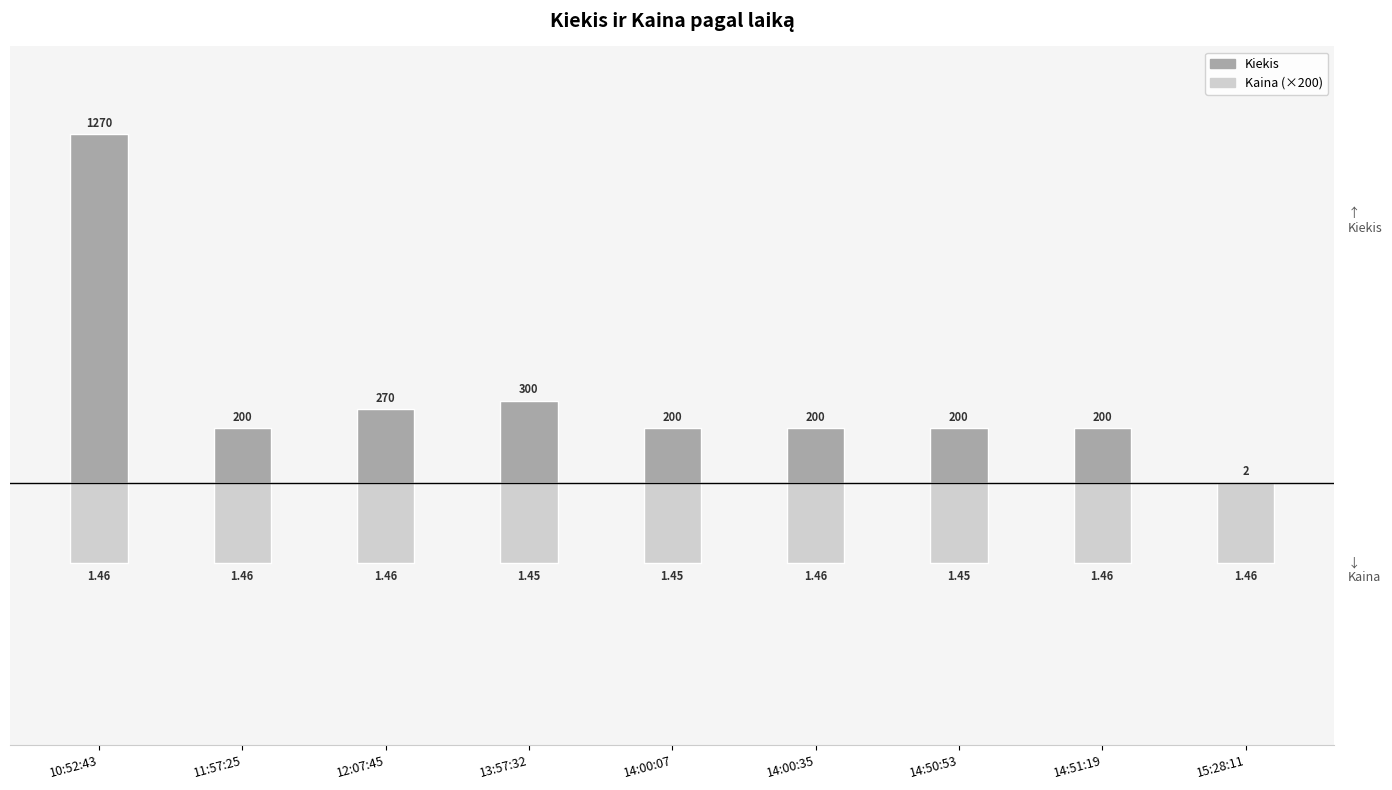

What is the value of the Kiekis bar at the 1st from the left?

1270